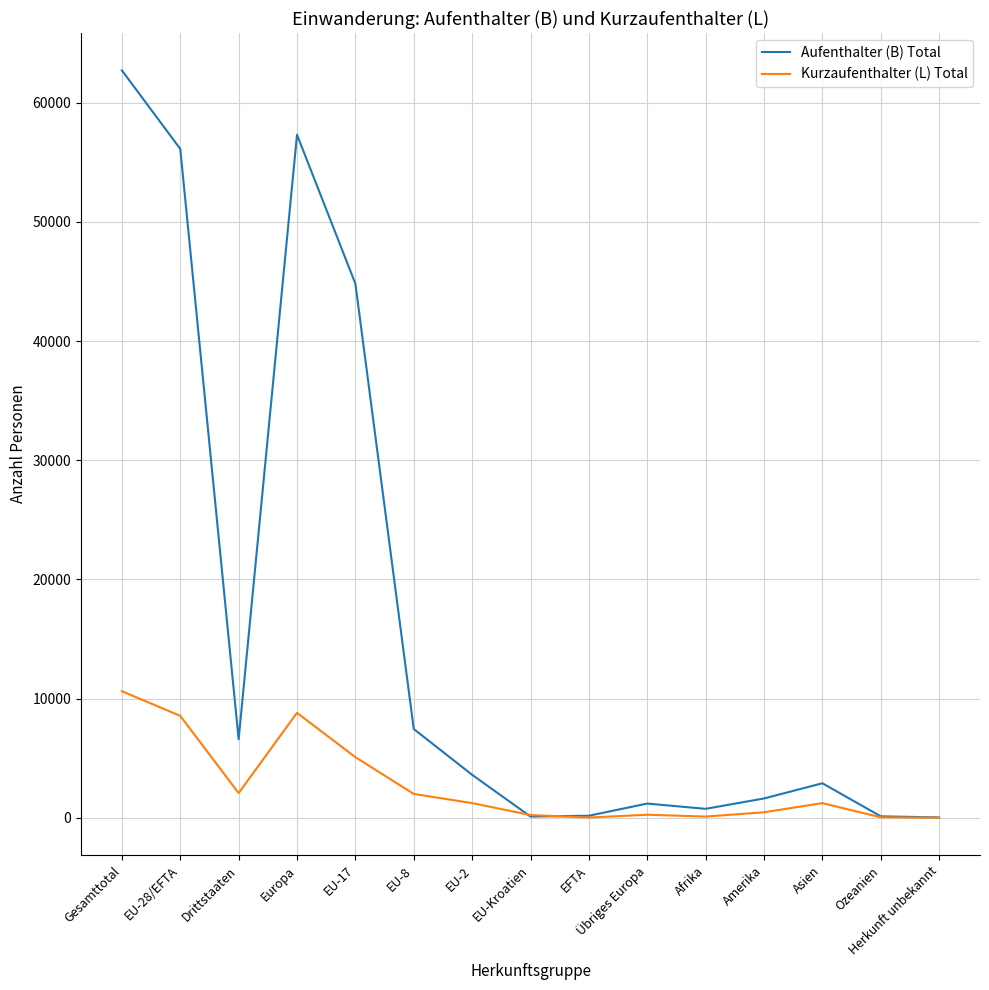

At which category does Aufenthalter (B) Total reach its first local peak?

Europa